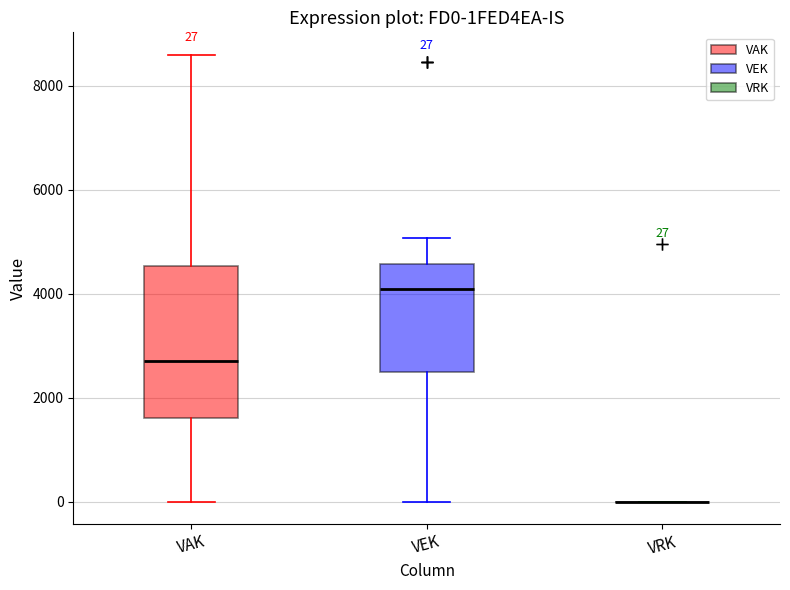

Comparing the boxes themselves (not the whiskers), which one is the tallest?

VAK